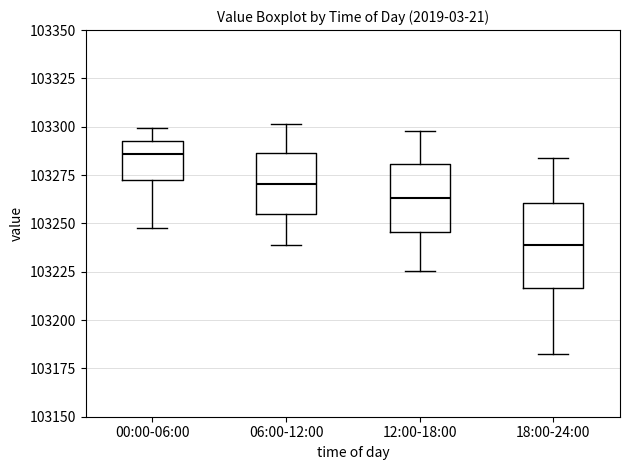

Where does the upper whisker of the box for 12:00-18:00 end on the y-axis? The values are not printed on the chart, so give them approximately, as read against the axis.

103300